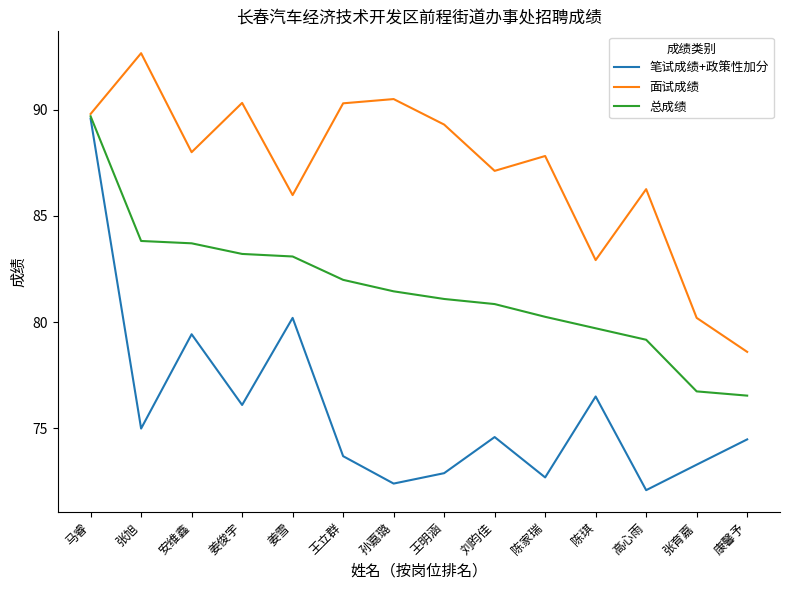

Rank the series at 高心雨 from lowest to highest value.

笔试成绩+政策性加分, 总成绩, 面试成绩